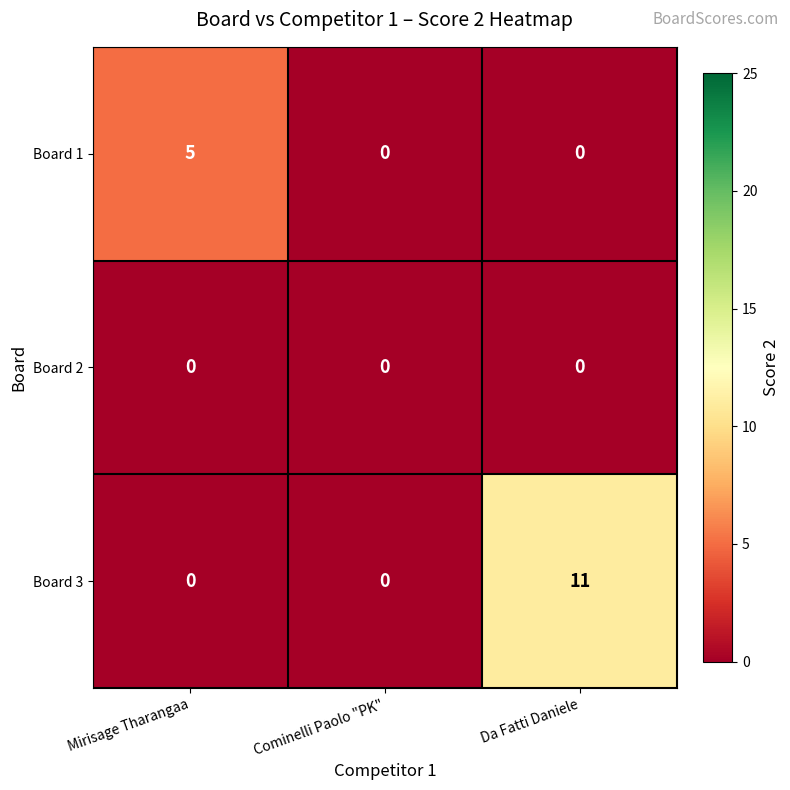

List the series in order of their overall mean, highest first.

Board 3, Board 1, Board 2